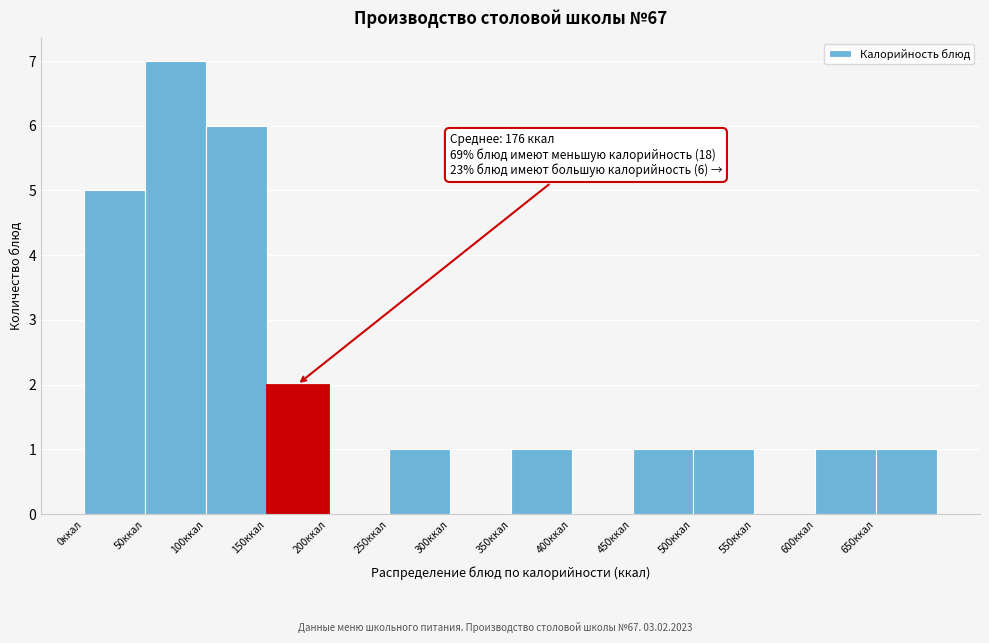

Which range on the x-axis has the tallest bar?

50 to 100